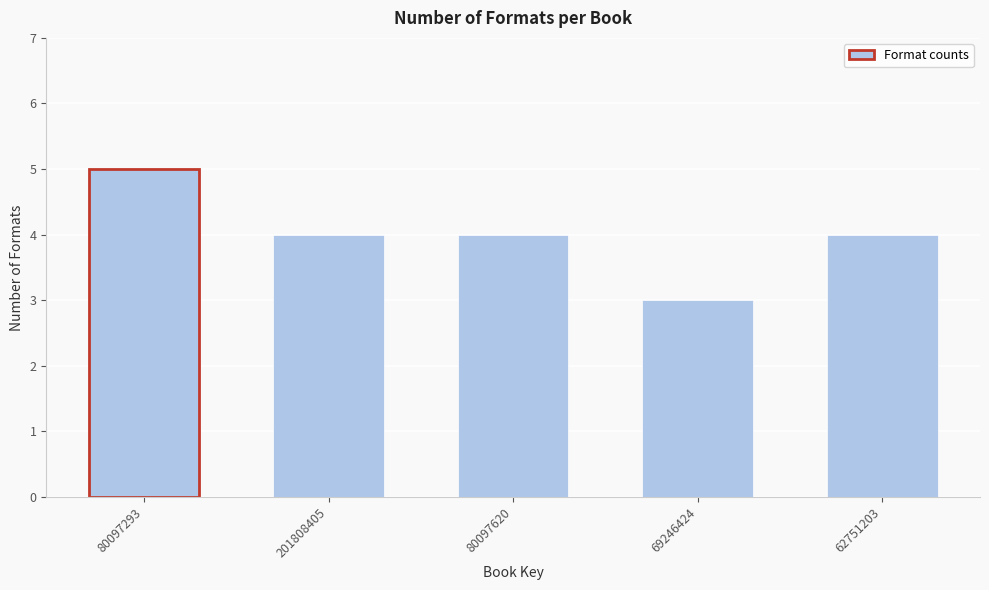

Reading left to right, list all the values displayed in this chart.

5	4	4	3	4